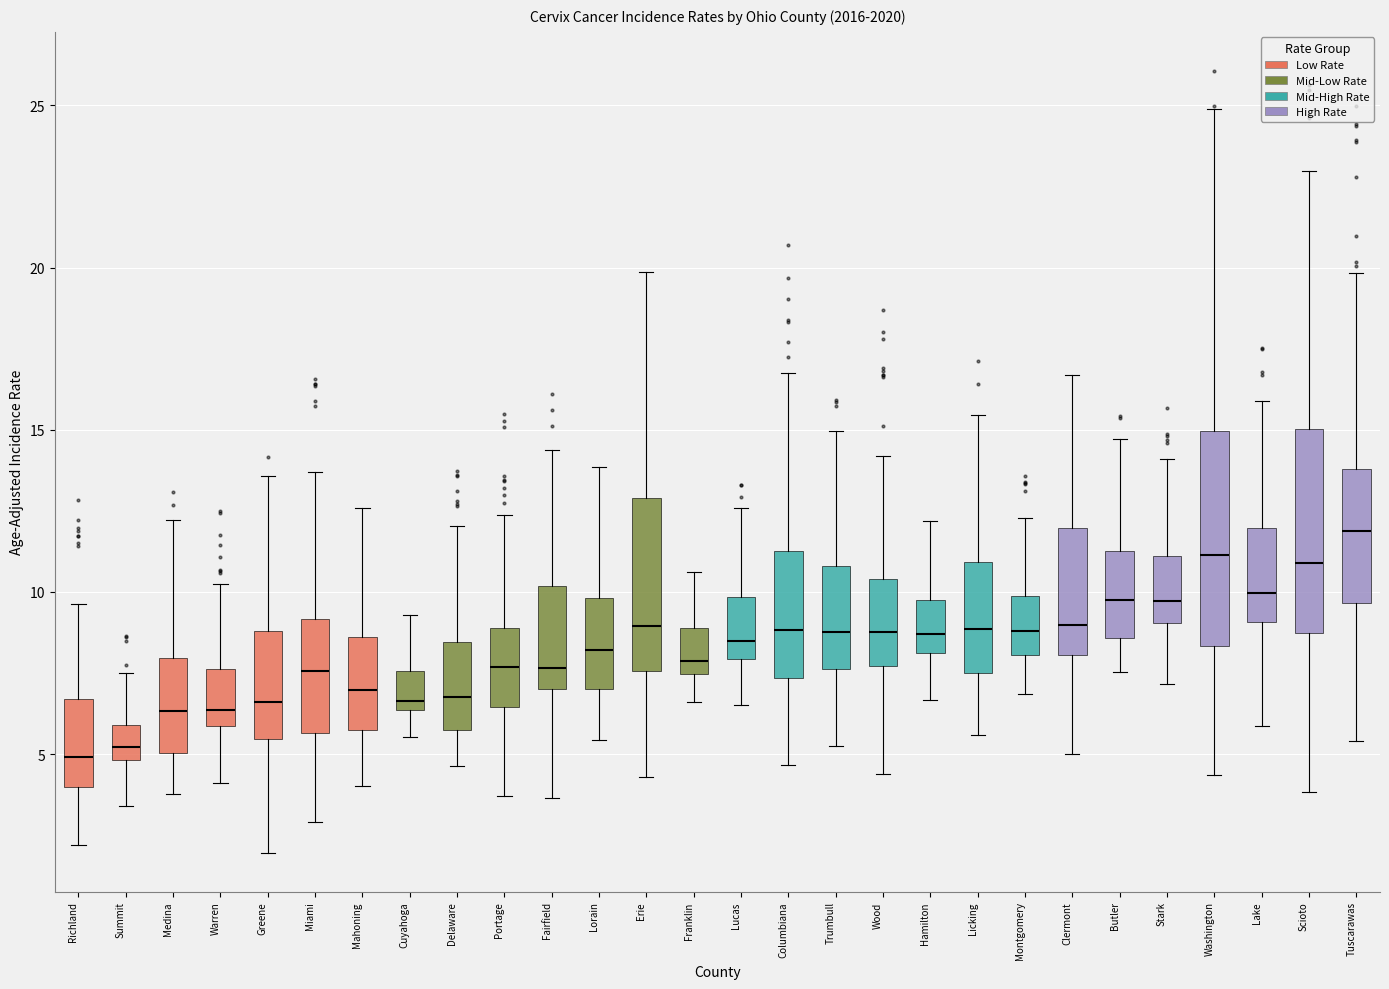

Reading left to right, read every box against the y-axis: the position of its median line, the range the box covers, and the ends of its whiskers. The values are not printed on the chart, so give them approximately, as read against the axis.

Richland: median 5.0, box 4.0 to 6.5, whiskers 2.0 to 9.5
Summit: median 5.0 (inside the box), box 5.0 to 6.0, whiskers 3.5 to 7.5
Medina: median 6.5, box 5.0 to 8.0, whiskers 4.0 to 12.0
Warren: median 6.5, box 6.0 to 7.5, whiskers 4.0 to 10.0
Greene: median 6.5, box 5.5 to 9.0, whiskers 2.0 to 13.5
Miami: median 7.5, box 5.5 to 9.0, whiskers 3.0 to 13.5
Mahoning: median 7.0, box 5.5 to 8.5, whiskers 4.0 to 12.5
Cuyahoga: median 6.5 (just above the box's lower edge), box 6.5 to 7.5, whiskers 5.5 to 9.5
Delaware: median 7.0, box 5.5 to 8.5, whiskers 4.5 to 12.0
Portage: median 7.5, box 6.5 to 9.0, whiskers 3.5 to 12.5
Fairfield: median 7.5, box 7.0 to 10.0, whiskers 3.5 to 14.5
Lorain: median 8.0, box 7.0 to 10.0, whiskers 5.5 to 14.0
Erie: median 9.0, box 7.5 to 13.0, whiskers 4.5 to 20.0
Franklin: median 8.0, box 7.5 to 9.0, whiskers 6.5 to 10.5
Lucas: median 8.5, box 8.0 to 10.0, whiskers 6.5 to 12.5
Columbiana: median 9.0, box 7.5 to 11.5, whiskers 4.5 to 16.5
Trumbull: median 9.0, box 7.5 to 11.0, whiskers 5.0 to 15.0
Wood: median 9.0, box 7.5 to 10.5, whiskers 4.5 to 14.0
Hamilton: median 8.5, box 8.0 to 9.5, whiskers 6.5 to 12.0
Licking: median 9.0, box 7.5 to 11.0, whiskers 5.5 to 15.5
Montgomery: median 9.0, box 8.0 to 10.0, whiskers 7.0 to 12.5
Clermont: median 9.0, box 8.0 to 12.0, whiskers 5.0 to 16.5
Butler: median 10.0, box 8.5 to 11.5, whiskers 7.5 to 14.5
Stark: median 9.5, box 9.0 to 11.0, whiskers 7.0 to 14.0
Washington: median 11.0, box 8.5 to 15.0, whiskers 4.5 to 25.0
Lake: median 10.0, box 9.0 to 12.0, whiskers 6.0 to 16.0
Scioto: median 11.0, box 8.5 to 15.0, whiskers 4.0 to 23.0
Tuscarawas: median 12.0, box 9.5 to 14.0, whiskers 5.5 to 20.0